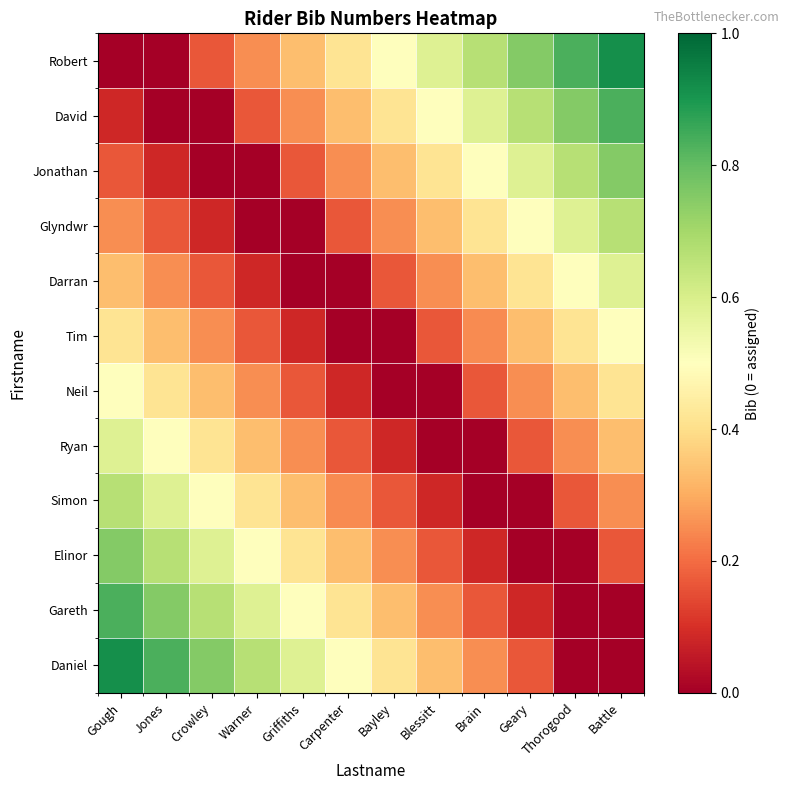

Reading left to right, transcribe all the data shown in this chart.

Robert: Gough=0.0	Jones=0.0	Crowley=0.2	Warner=0.2	Griffiths=0.3	Carpenter=0.4	Bayley=0.5	Blessitt=0.6	Brain=0.7	Geary=0.8	Thorogood=0.8	Battle=0.9
David: Gough=0.1	Jones=0.0	Crowley=0.0	Warner=0.2	Griffiths=0.2	Carpenter=0.3	Bayley=0.4	Blessitt=0.5	Brain=0.6	Geary=0.7	Thorogood=0.8	Battle=0.8
Jonathan: Gough=0.2	Jones=0.1	Crowley=0.0	Warner=0.0	Griffiths=0.2	Carpenter=0.2	Bayley=0.3	Blessitt=0.4	Brain=0.5	Geary=0.6	Thorogood=0.7	Battle=0.8
Glyndwr: Gough=0.2	Jones=0.2	Crowley=0.1	Warner=0.0	Griffiths=0.0	Carpenter=0.2	Bayley=0.2	Blessitt=0.3	Brain=0.4	Geary=0.5	Thorogood=0.6	Battle=0.7
Darran: Gough=0.3	Jones=0.2	Crowley=0.2	Warner=0.1	Griffiths=0.0	Carpenter=0.0	Bayley=0.2	Blessitt=0.3	Brain=0.3	Geary=0.4	Thorogood=0.5	Battle=0.6
Tim: Gough=0.4	Jones=0.3	Crowley=0.2	Warner=0.2	Griffiths=0.1	Carpenter=0.0	Bayley=0.0	Blessitt=0.2	Brain=0.2	Geary=0.3	Thorogood=0.4	Battle=0.5
Neil: Gough=0.5	Jones=0.4	Crowley=0.3	Warner=0.2	Griffiths=0.2	Carpenter=0.1	Bayley=0.0	Blessitt=0.0	Brain=0.2	Geary=0.2	Thorogood=0.3	Battle=0.4
Ryan: Gough=0.6	Jones=0.5	Crowley=0.4	Warner=0.3	Griffiths=0.3	Carpenter=0.2	Bayley=0.1	Blessitt=0.0	Brain=0.0	Geary=0.2	Thorogood=0.2	Battle=0.3
Simon: Gough=0.7	Jones=0.6	Crowley=0.5	Warner=0.4	Griffiths=0.3	Carpenter=0.2	Bayley=0.2	Blessitt=0.1	Brain=0.0	Geary=0.0	Thorogood=0.2	Battle=0.2
Elinor: Gough=0.8	Jones=0.7	Crowley=0.6	Warner=0.5	Griffiths=0.4	Carpenter=0.3	Bayley=0.2	Blessitt=0.2	Brain=0.1	Geary=0.0	Thorogood=0.0	Battle=0.2
Gareth: Gough=0.8	Jones=0.8	Crowley=0.7	Warner=0.6	Griffiths=0.5	Carpenter=0.4	Bayley=0.3	Blessitt=0.2	Brain=0.2	Geary=0.1	Thorogood=0.0	Battle=0.0
Daniel: Gough=0.9	Jones=0.8	Crowley=0.8	Warner=0.7	Griffiths=0.6	Carpenter=0.5	Bayley=0.4	Blessitt=0.3	Brain=0.2	Geary=0.2	Thorogood=0.0	Battle=0.0